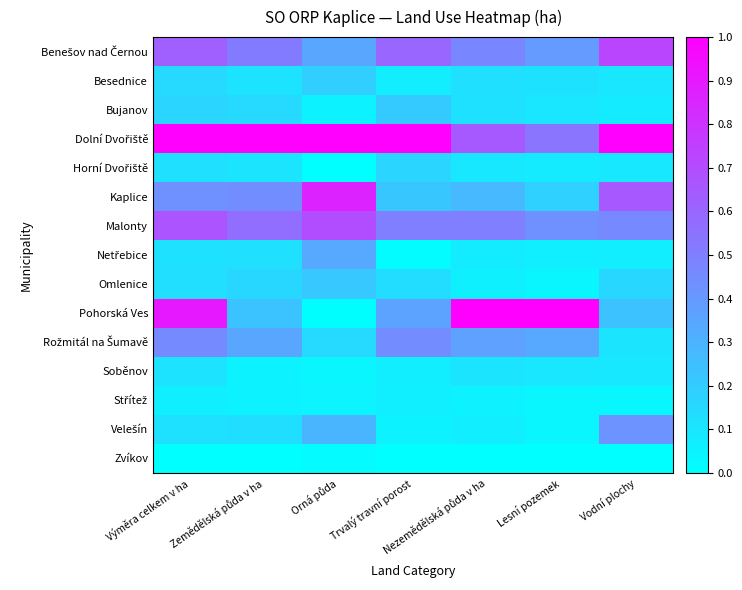

What is the spread (max minus min) of values at Zemědělská půda v ha?

1.0